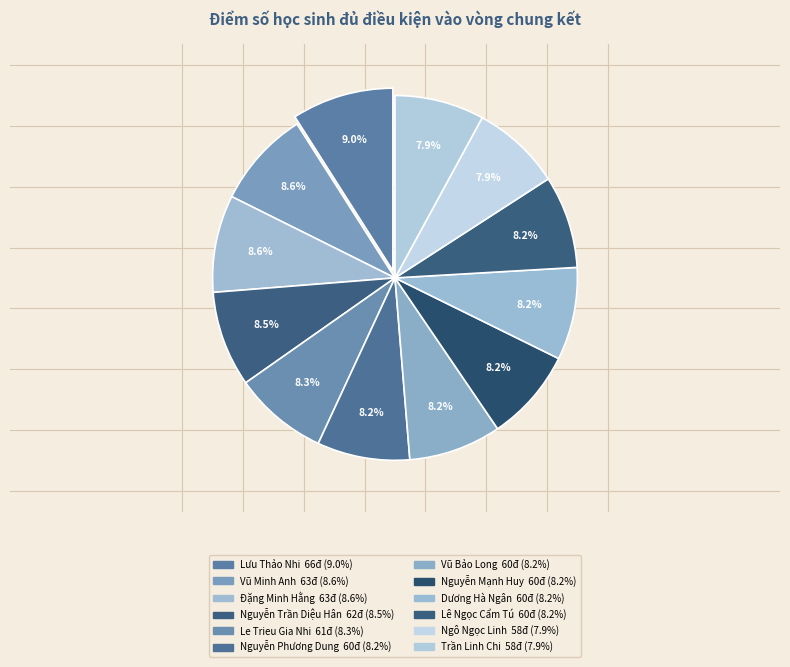

True or false: Lưu Thảo Nhi accounts for 9% of the total.

True